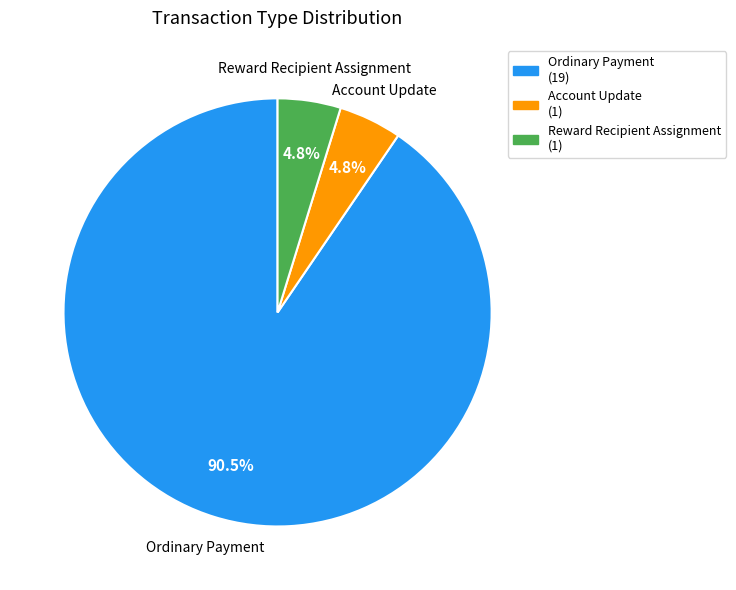

What is the total percentage of Reward Recipient Assignment and Ordinary Payment?

95.2%